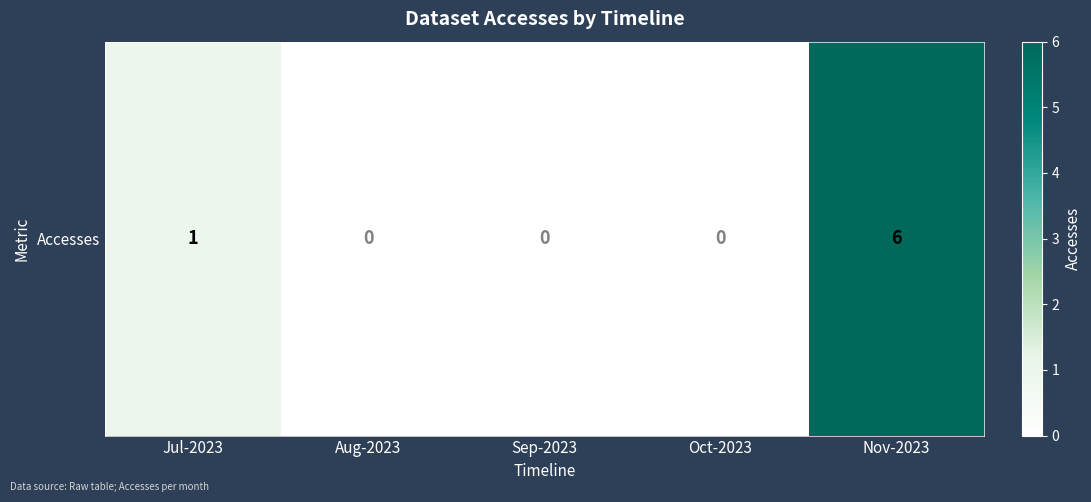

What is the difference between the maximum and minimum values?

6